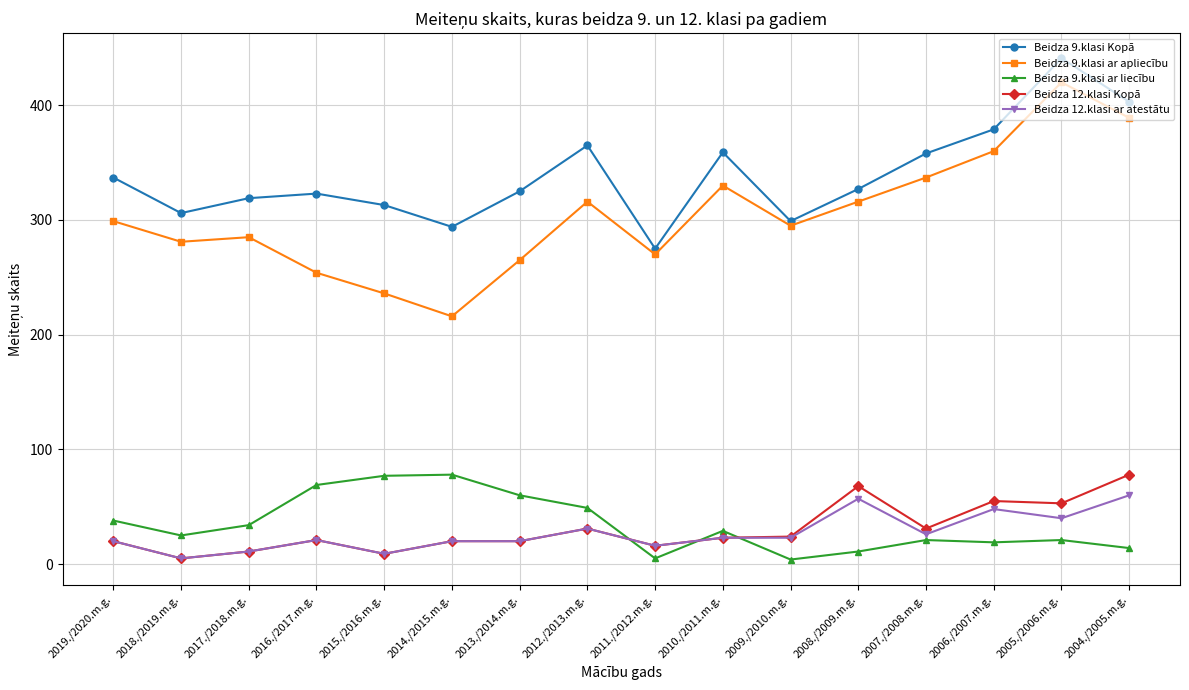

How many lines are shown in the chart?

5